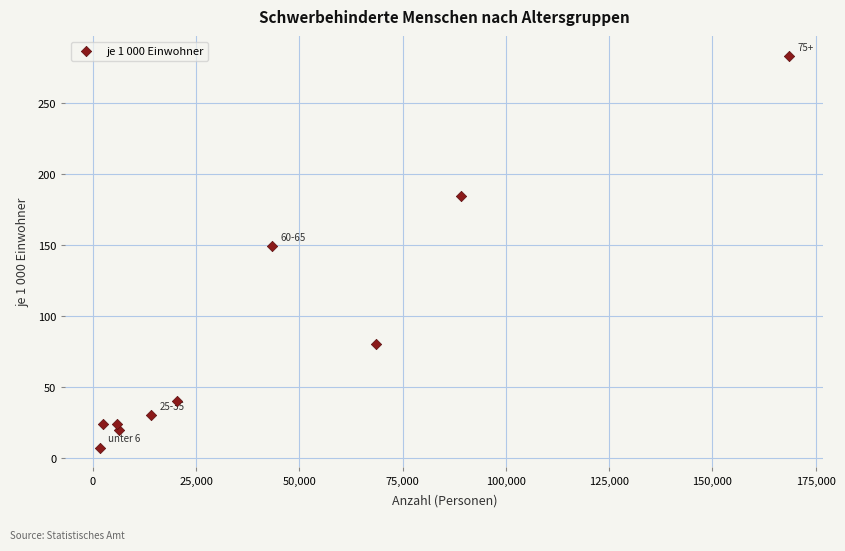

What is the range of Y values (max minus min)?

276.0